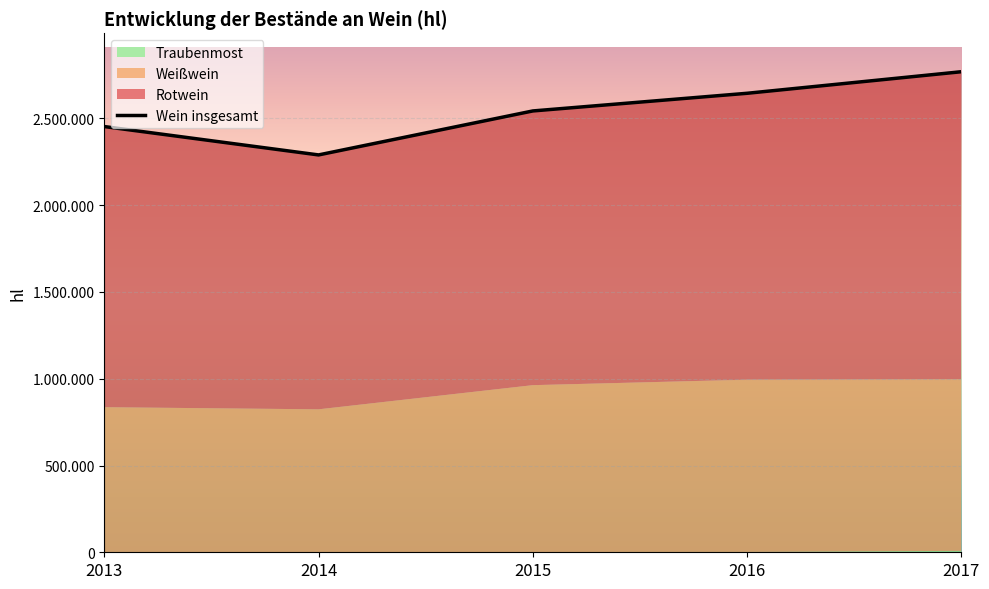

How many series are shown in this chart?

4